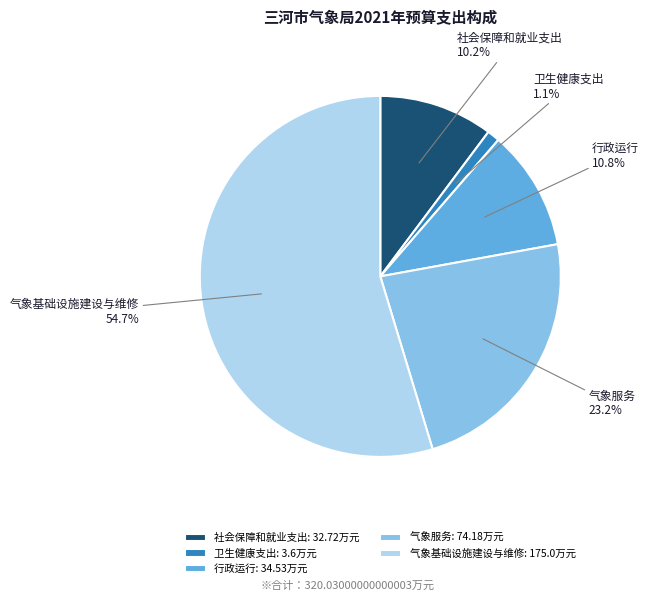

To the nearest percent, what is the difference between the 气象服务 and 卫生健康支出 slice percentages?

22%